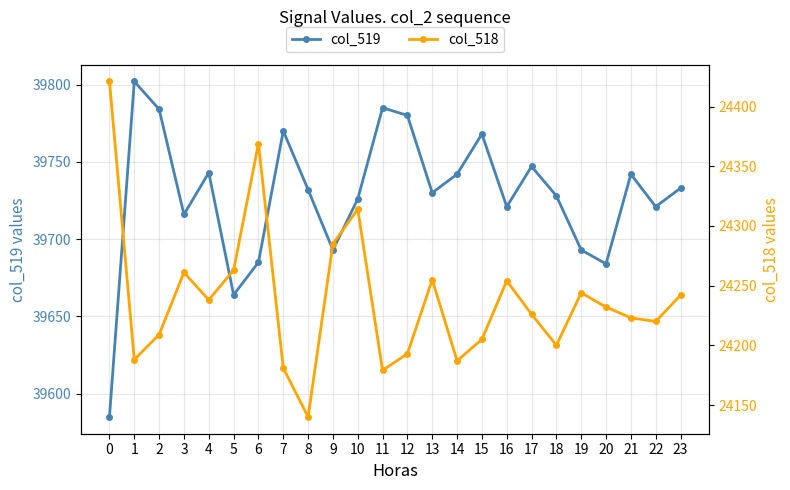

What is the value of the col_518 point at the 7th from the left?

24369